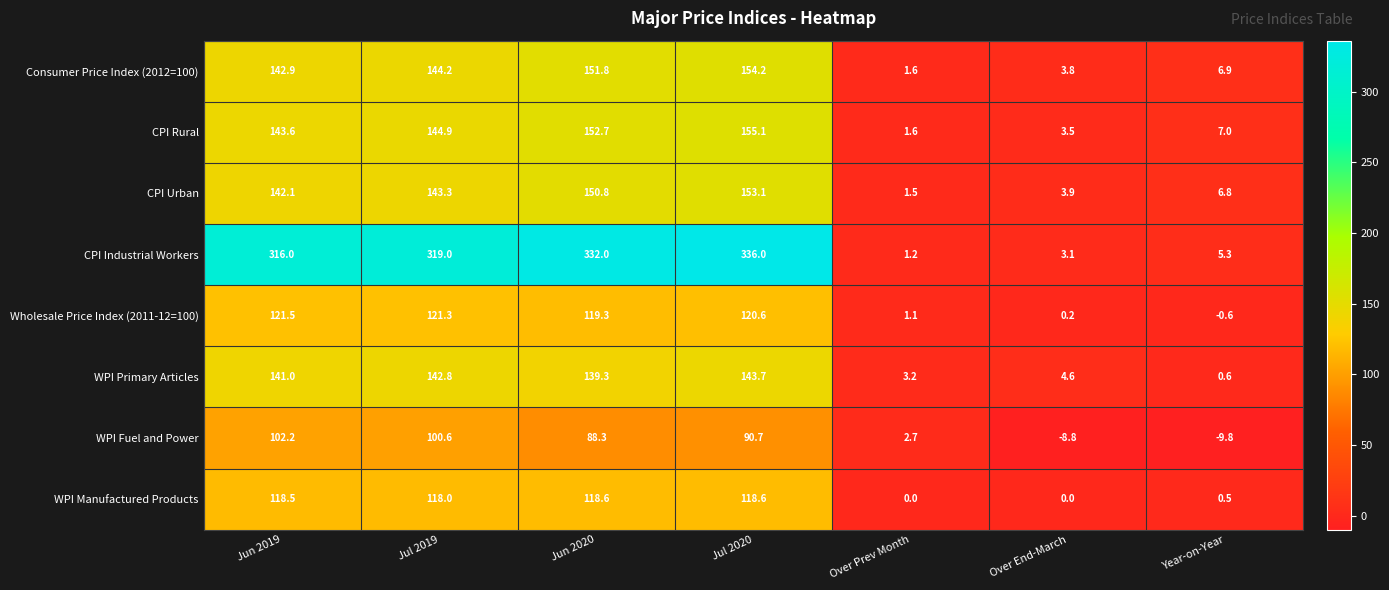

What is the difference between the second highest and minimum values in the Consumer Price Index (2012=100) series?

150.2